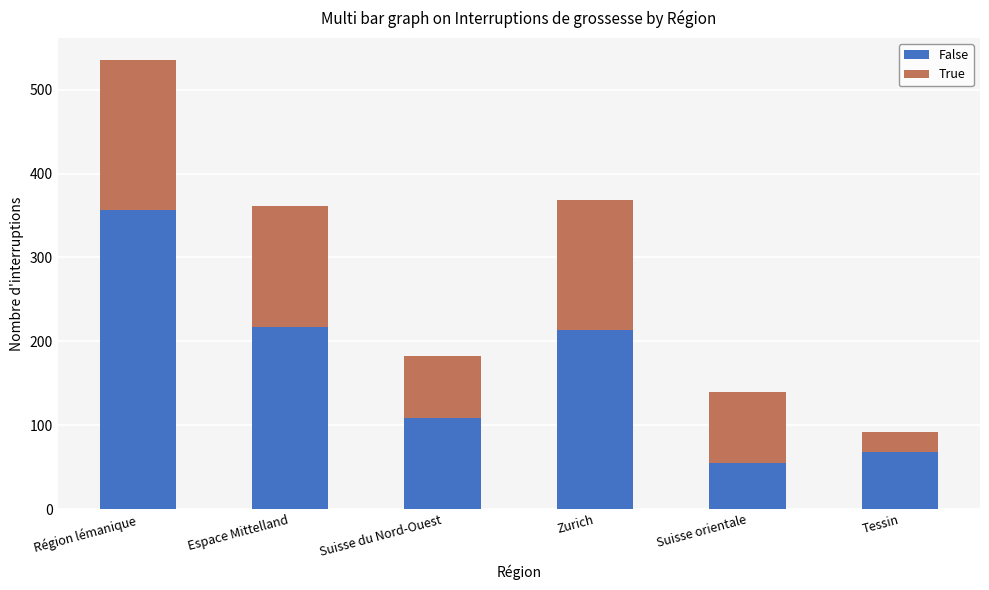

Where is False nearest to the value 205?

Zurich